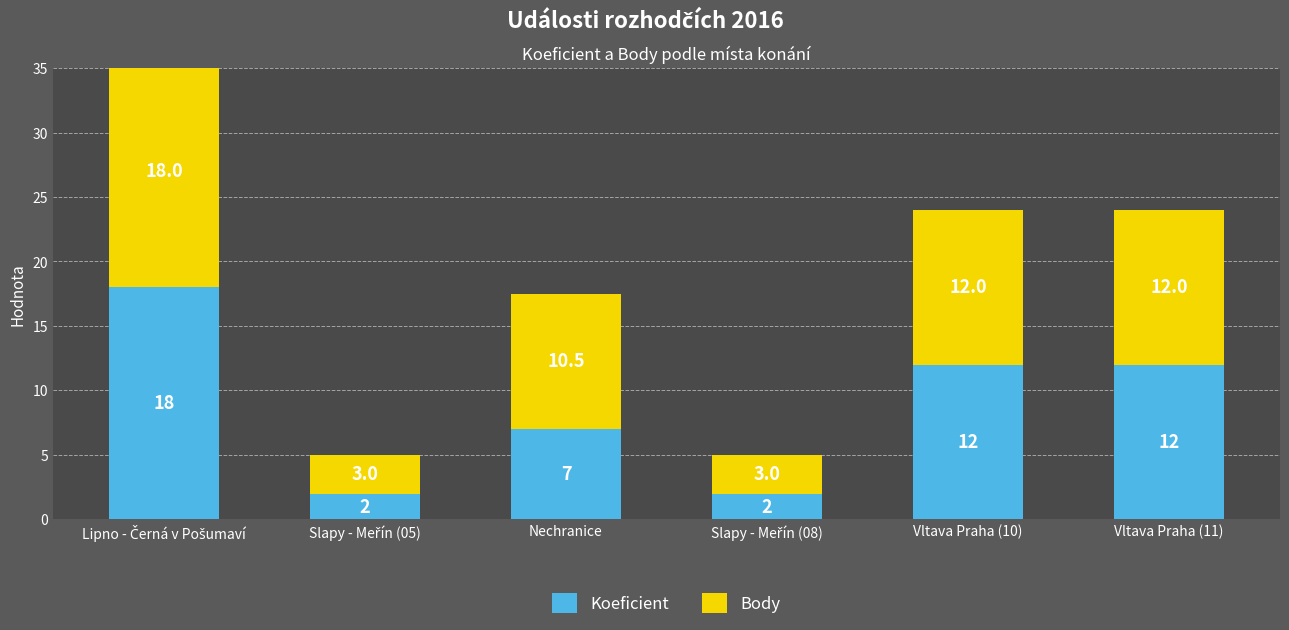

Which label corresponds to the largest value in the chart?

Lipno - Černá v Pošumaví